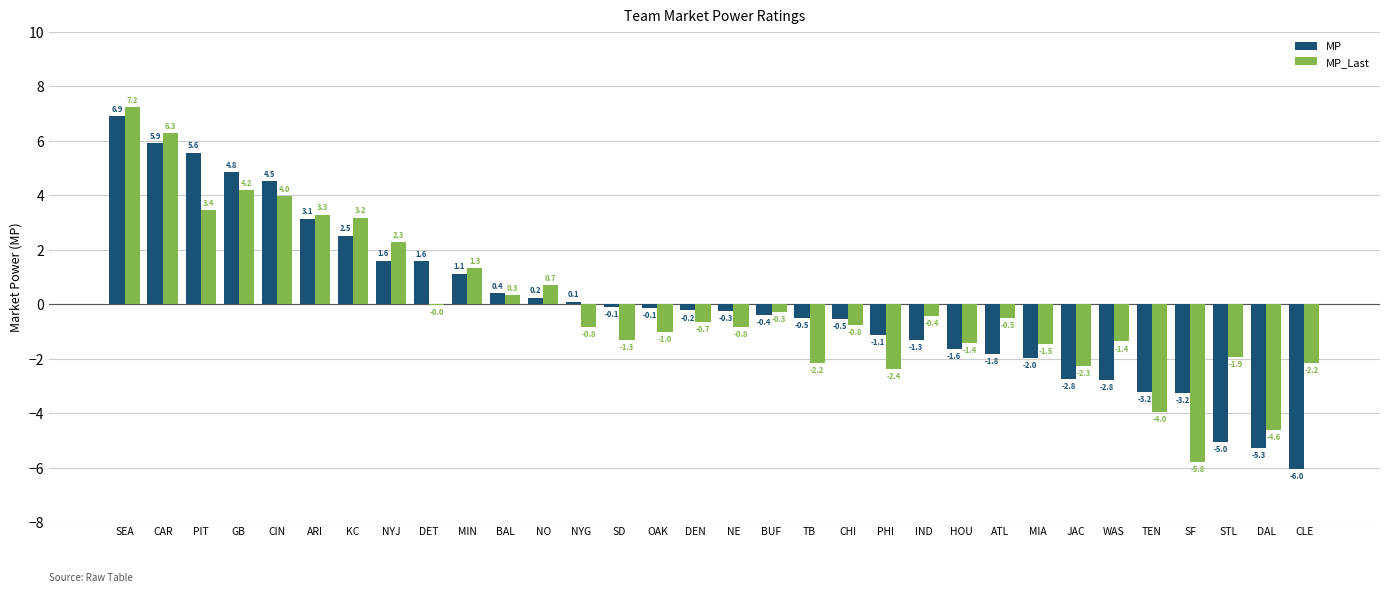

Where does the MP_Last series first go above 0?

SEA